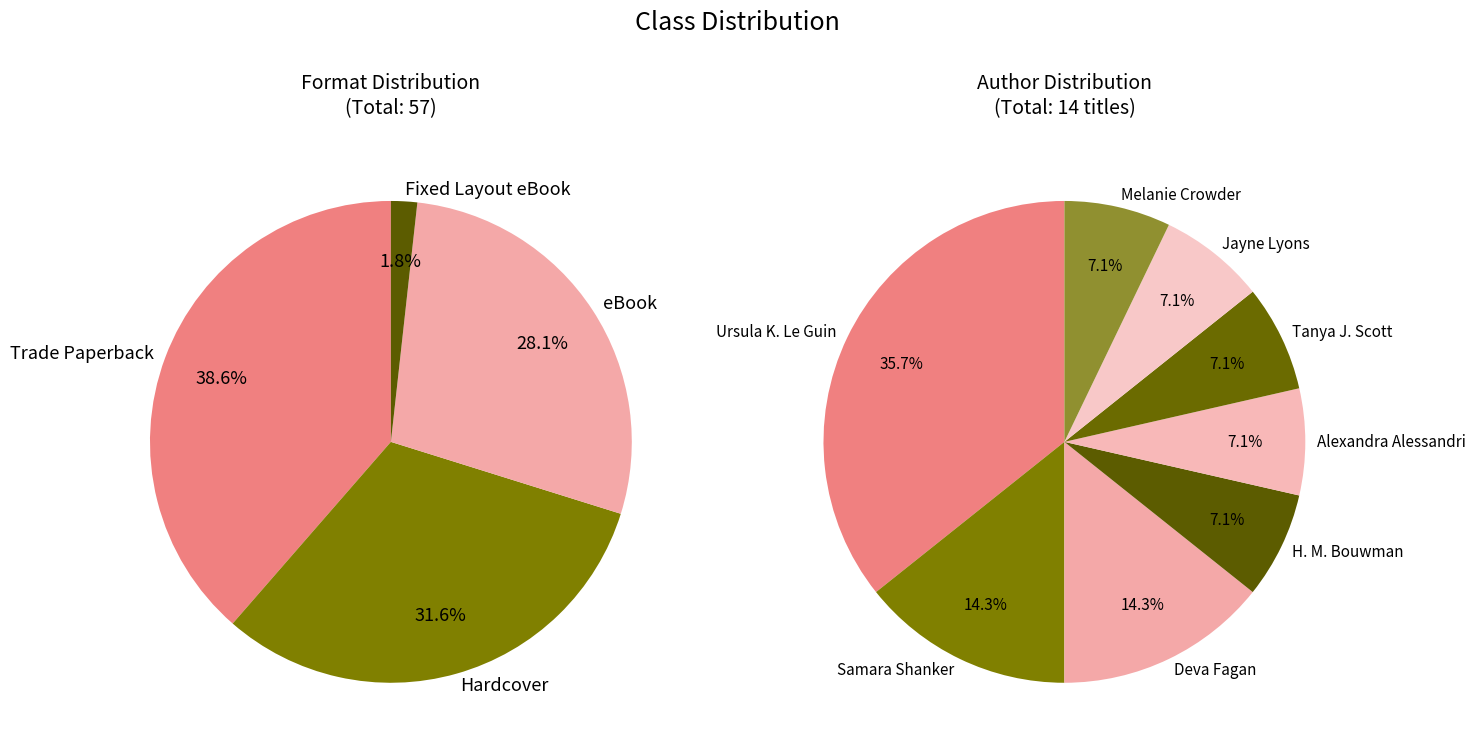

How many segments does this pie chart have?

8